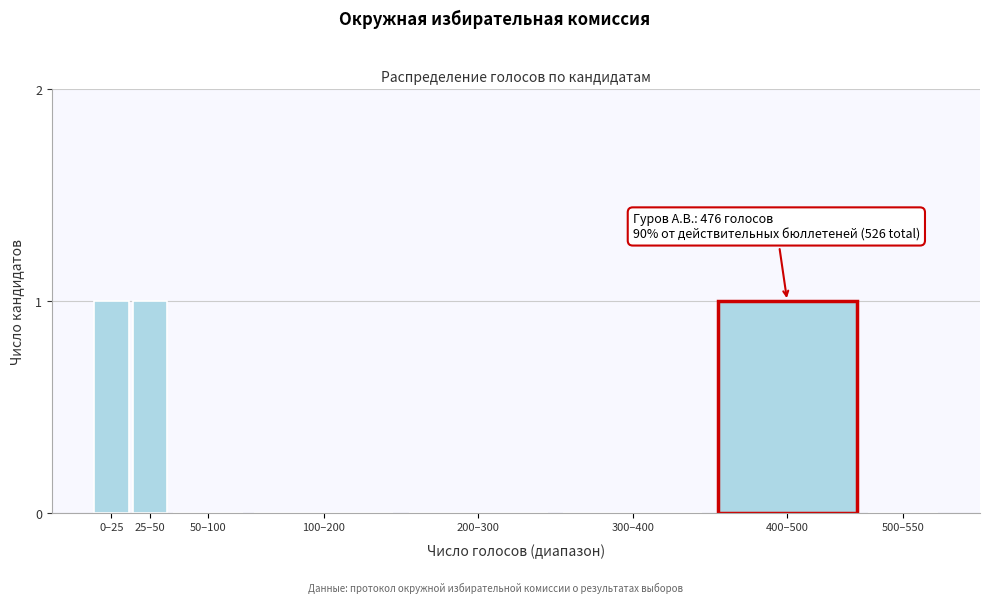

Reading left to right, transcribe all the data shown in this chart.

0–25=1	25–50=1	50–100=0	100–200=0	200–300=0	300–400=0	400–500=1	500–550=0